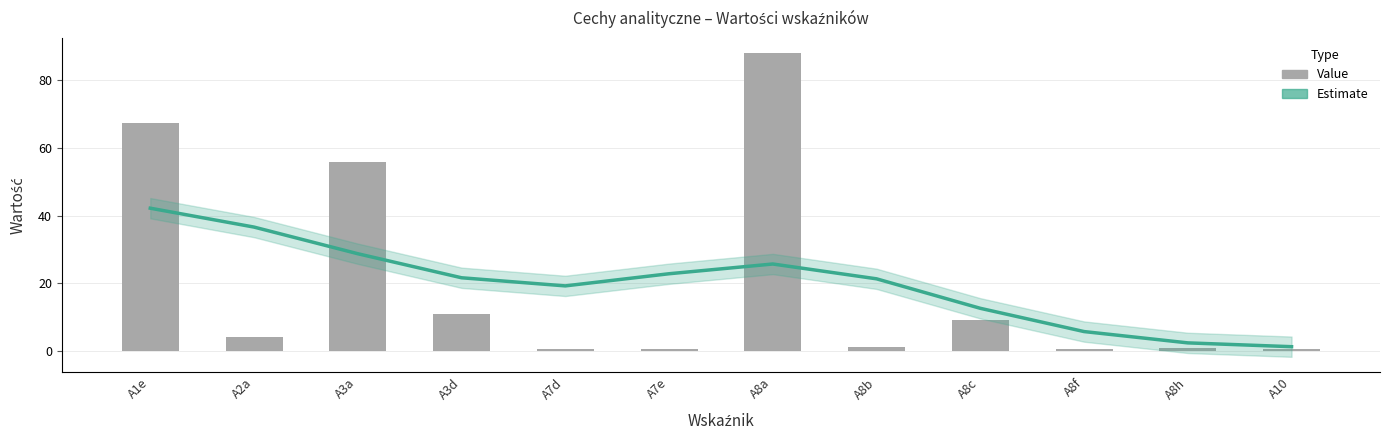

What are all the series names shown in the legend?

Estimate, Value